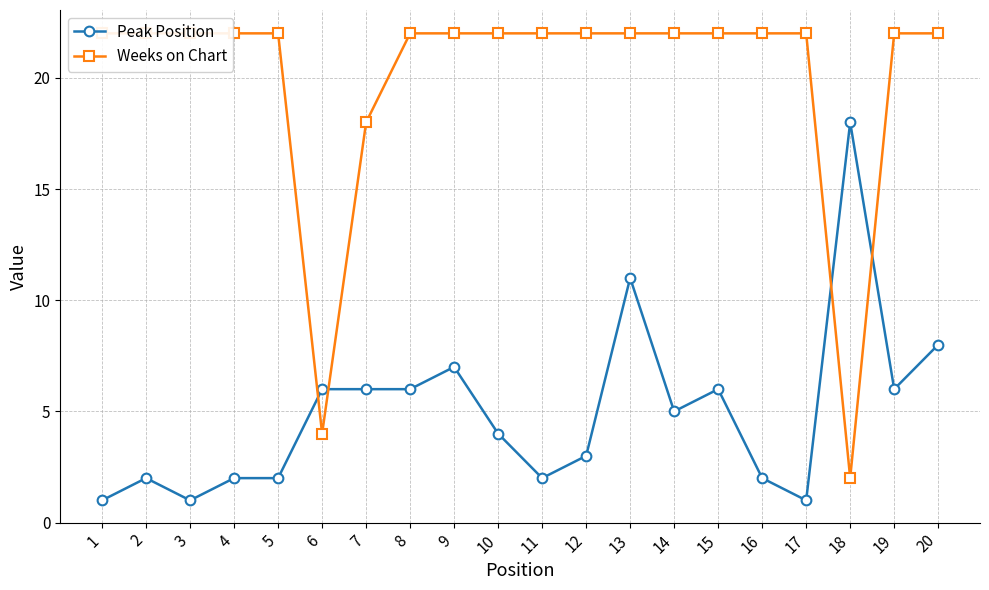

Reading left to right, extract all data points from this chart.

Peak Position: 1	2	1	2	2	6	6	6	7	4	2	3	11	5	6	2	1	18	6	8
Weeks on Chart: 22	22	22	22	22	4	18	22	22	22	22	22	22	22	22	22	22	2	22	22